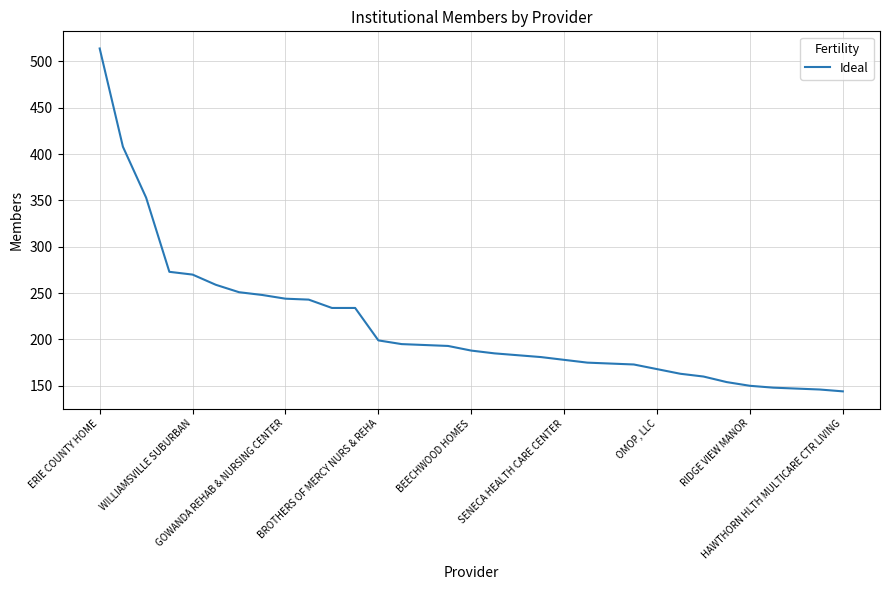

What is the difference between the maximum and minimum values?

370